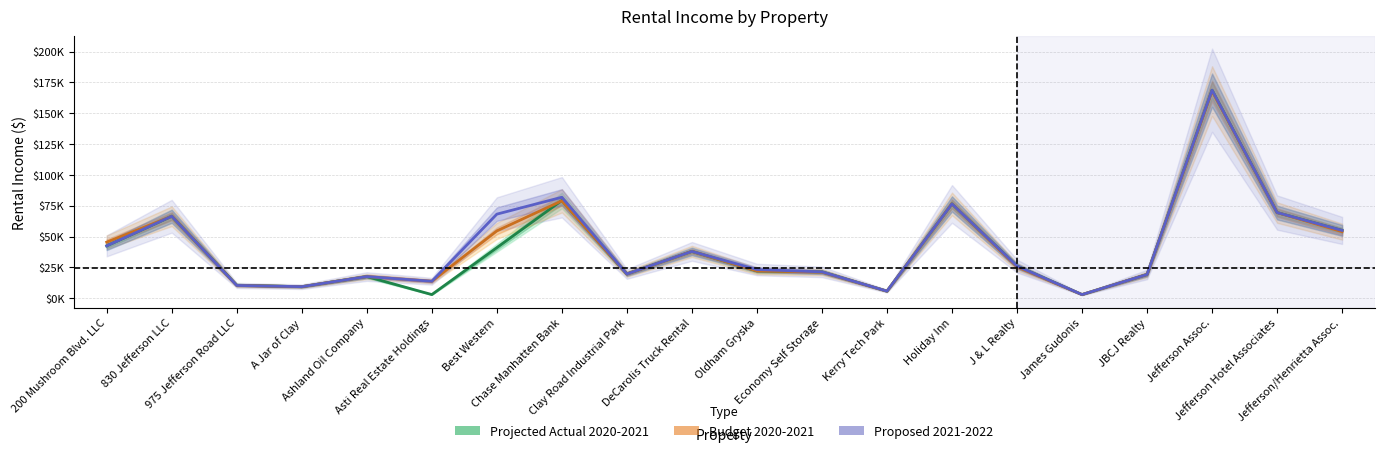

Reading right to left, extract all data points from this chart.

Projected Actual 2020-2021: 55000	69500	168700	19300	3000	26100	76500	5800	21400	22200	38000	19700	79300	41000	3000	17600	9400	10600	66500	42500
Budget 2020-2021: 54000	69500	168000	19300	3000	25500	76500	5800	21200	22200	38000	19700	79000	54600	13800	17600	9400	10400	66500	45500
Proposed 2021-2022: 55000	69500	168700	19300	3000	26100	76500	5800	21400	23300	38000	19700	81900	68200	13800	17600	9400	10400	66500	42500